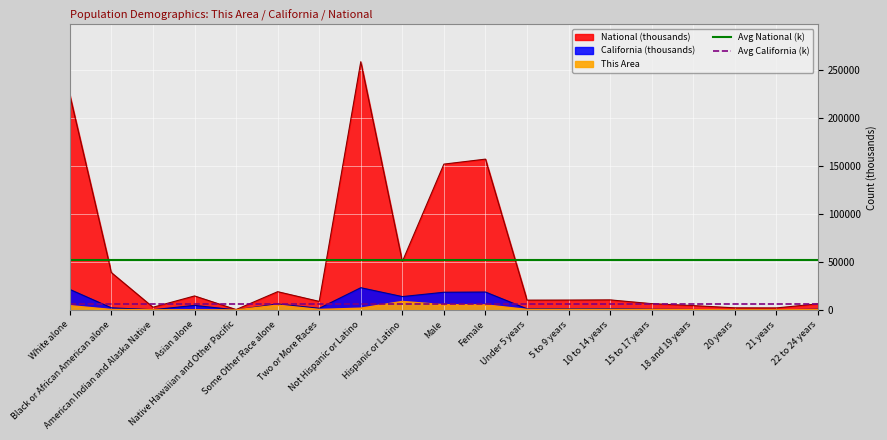

True or false: Avg National (k) has a value of 31804.3 at White alone.

False